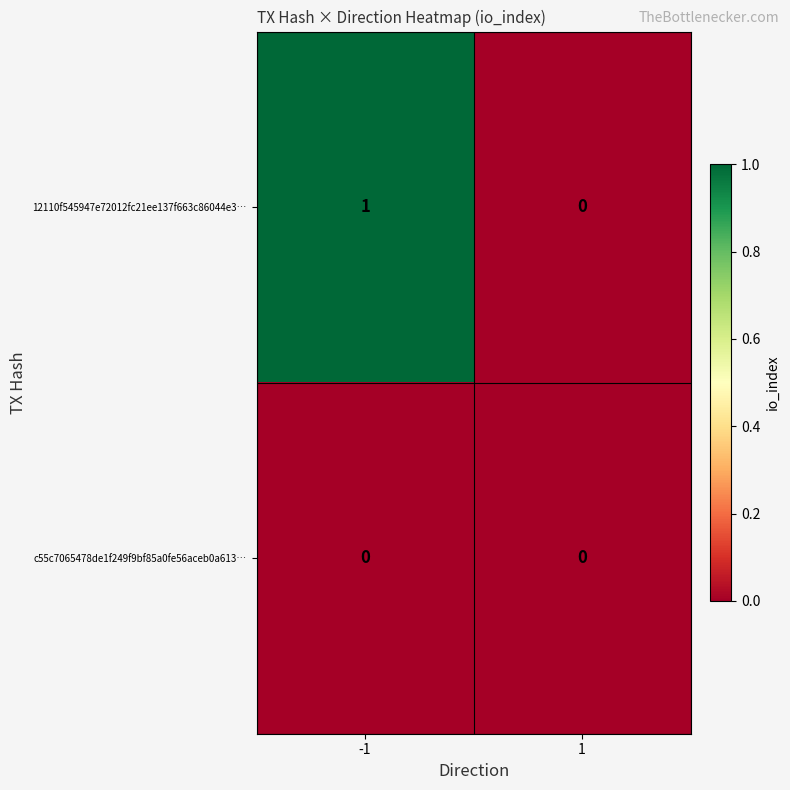

Is it true that c55c7065478de1f249f9bf85a0fe56aceb0a613… equals 0 at 1?

True